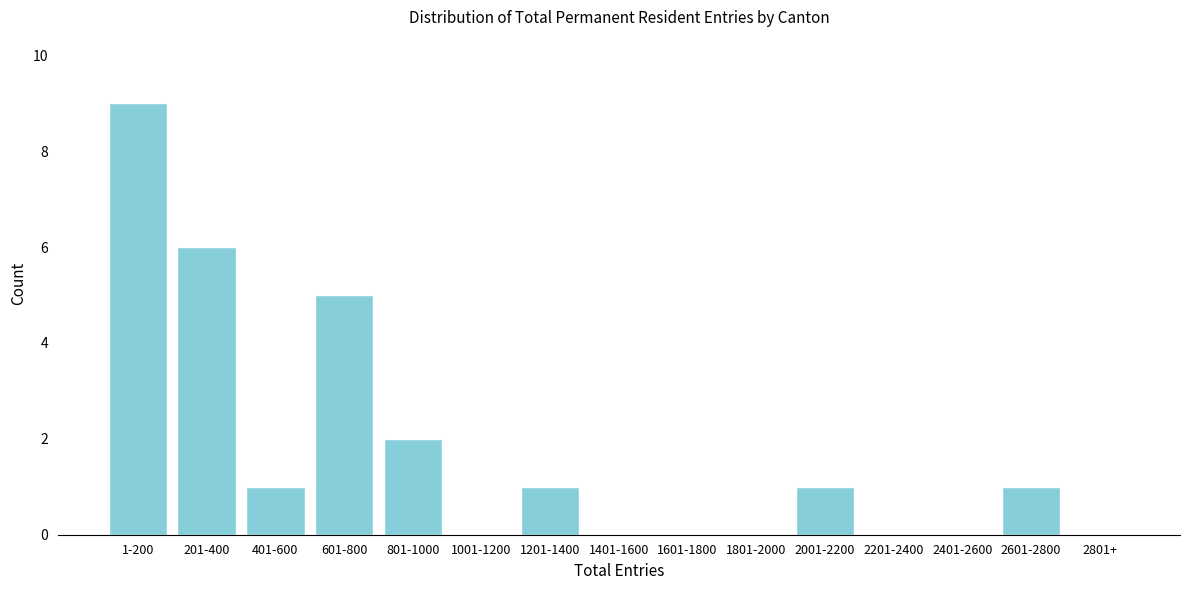

Reading left to right, transcribe all the data shown in this chart.

1-200=9	201-400=6	401-600=1	601-800=5	801-1000=2	1001-1200=0	1201-1400=1	1401-1600=0	1601-1800=0	1801-2000=0	2001-2200=1	2201-2400=0	2401-2600=0	2601-2800=1	2801+=0